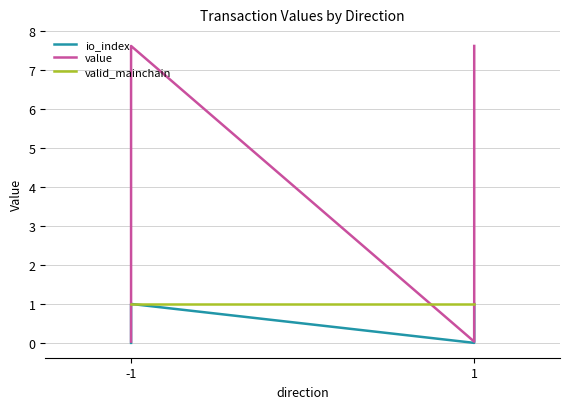

What is the value of the valid_mainchain point at the 3rd from the left?

1.0